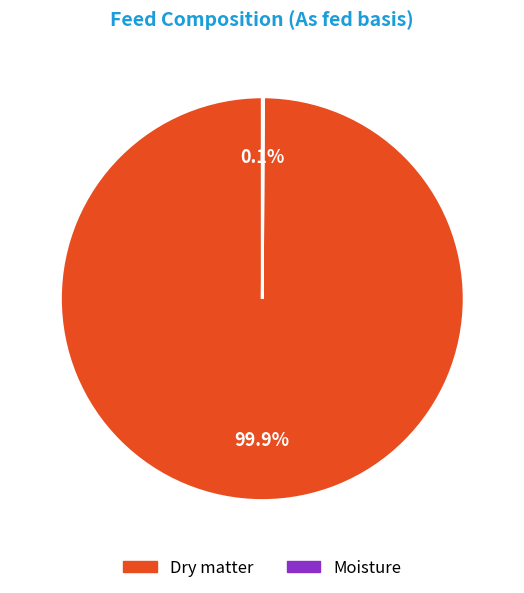

Does any single category account for the majority?

Yes